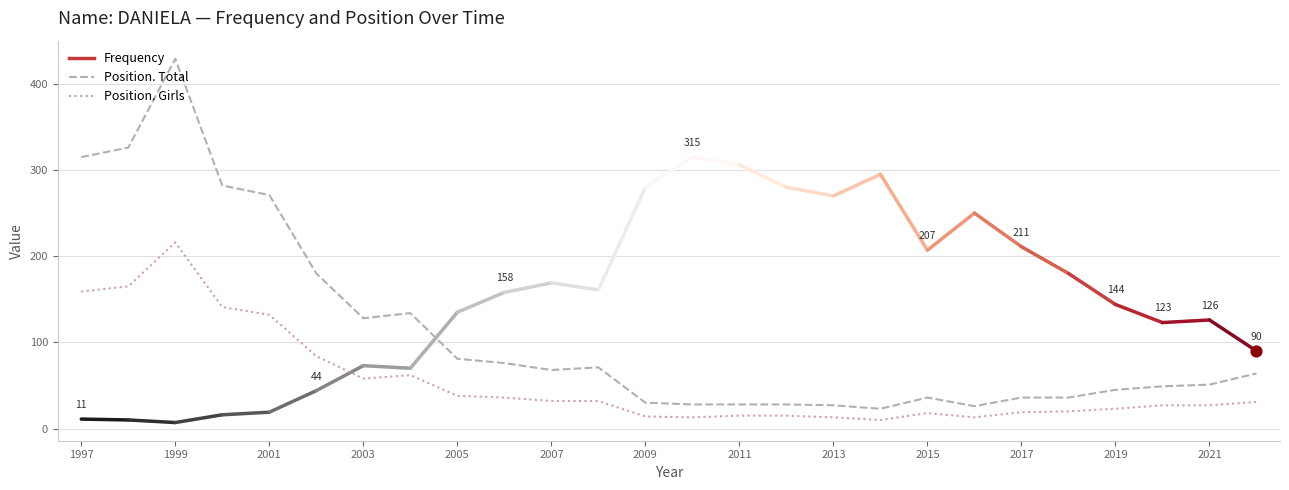

Is the value of Position. Total at 2021 greater than the value of Position. Girls at 1999?

No